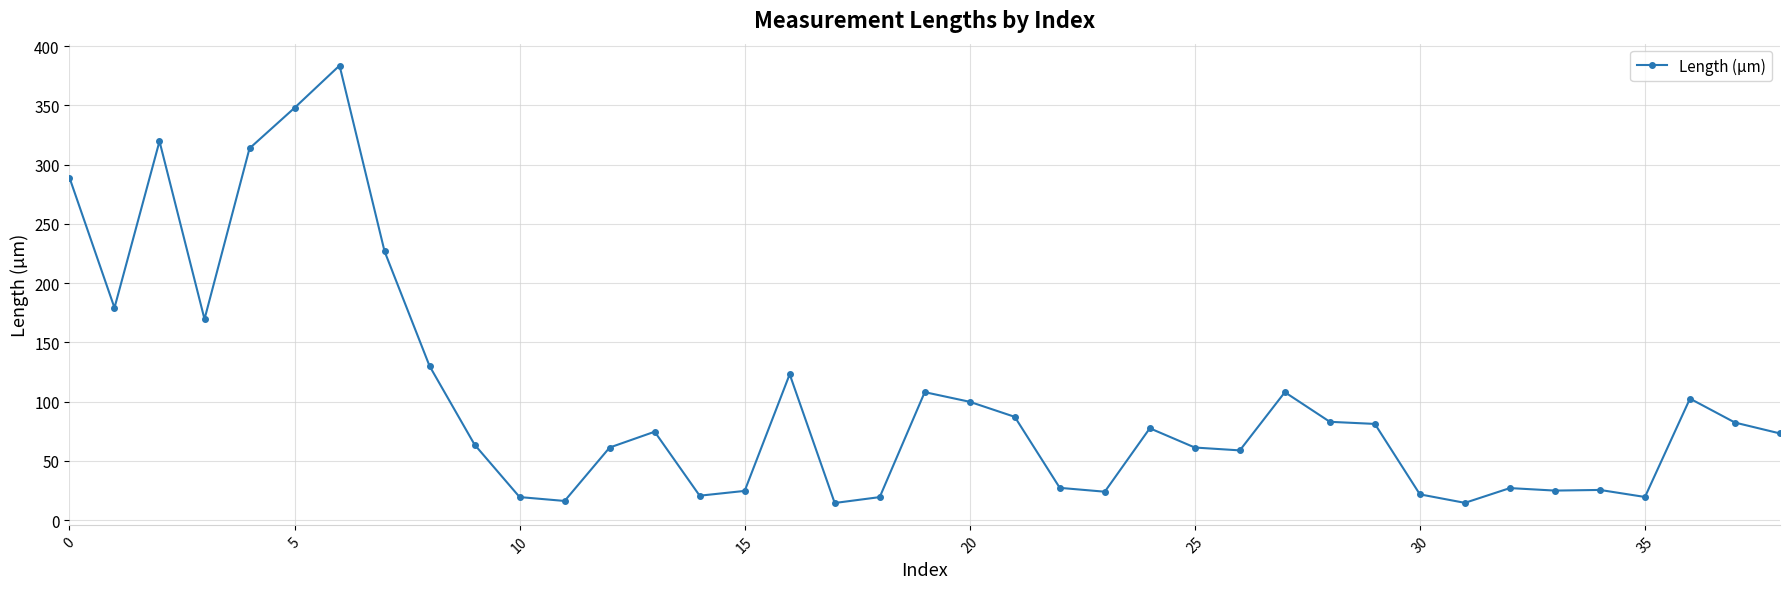

What is the minimum value shown in the chart?

14.4